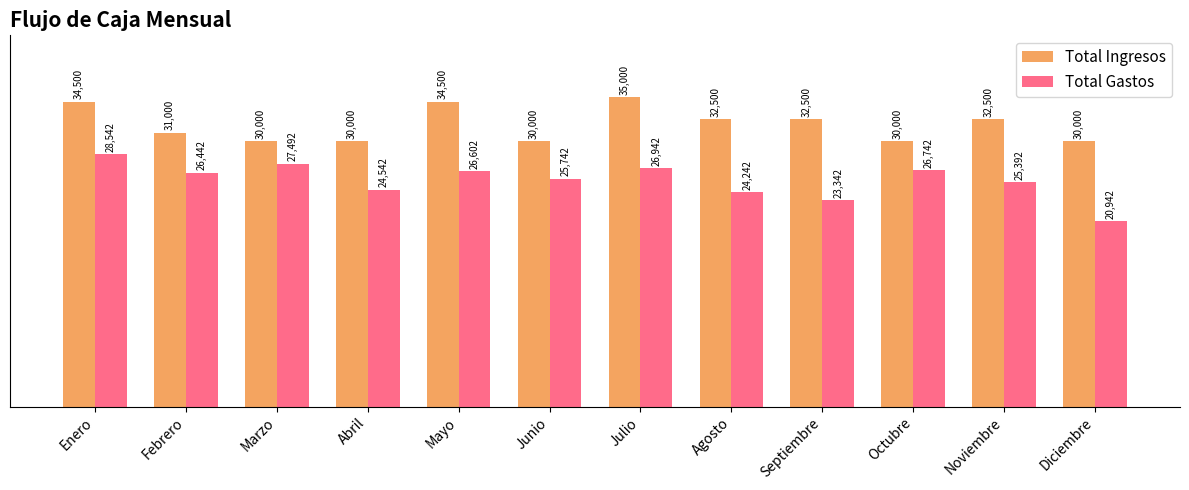

What is the greatest value displayed?

35000